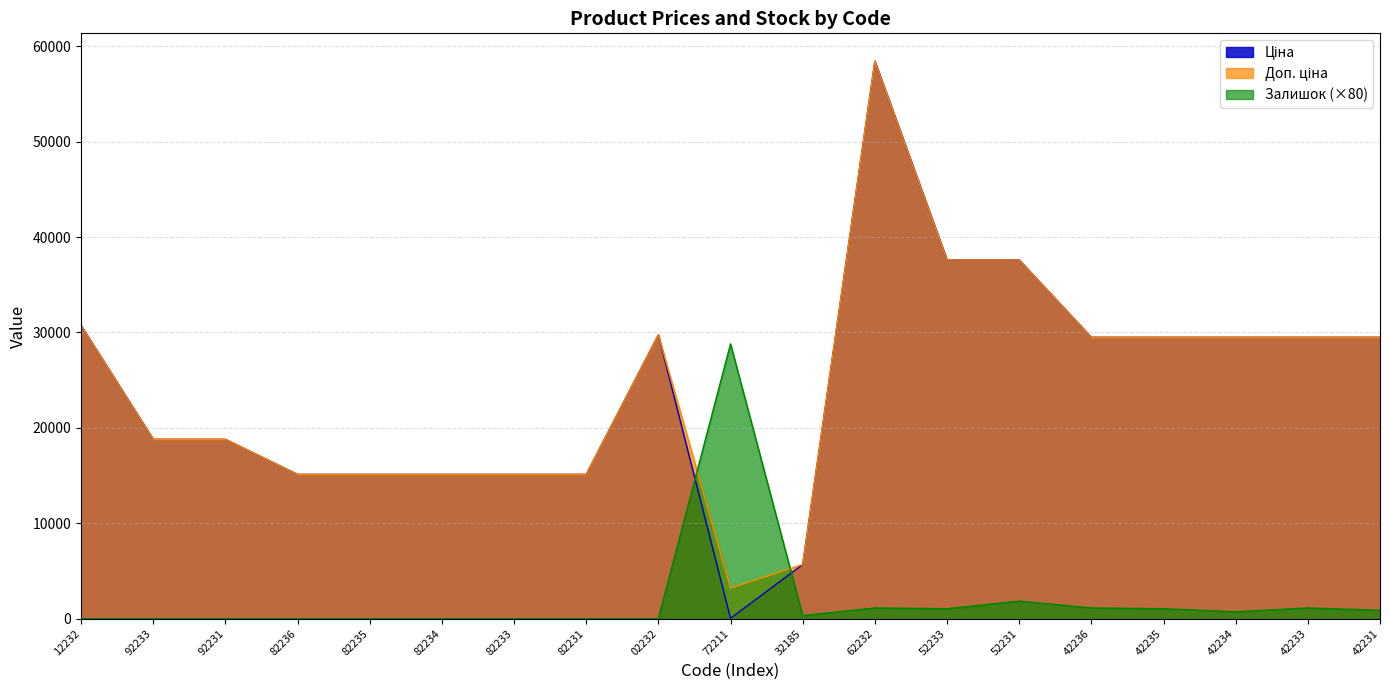

What is the greatest value displayed?

58426.5